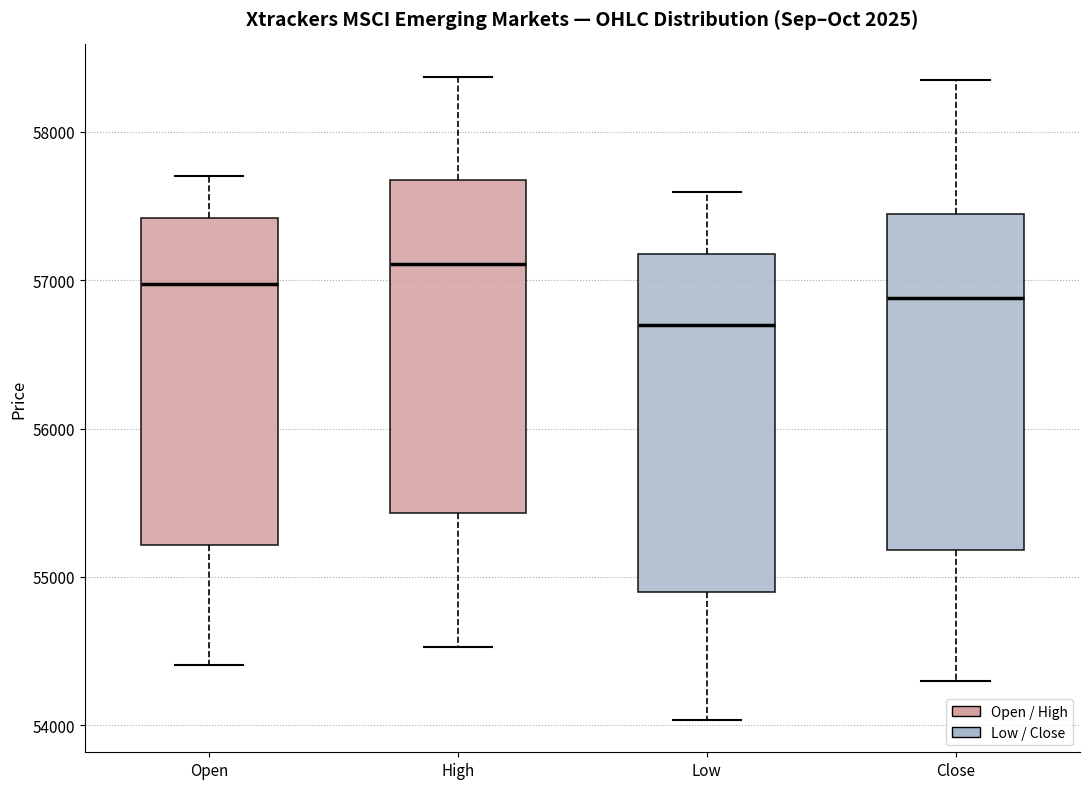

Where is the upper edge of the box for Low on the y-axis? The values are not printed on the chart, so give them approximately, as read against the axis.

57200